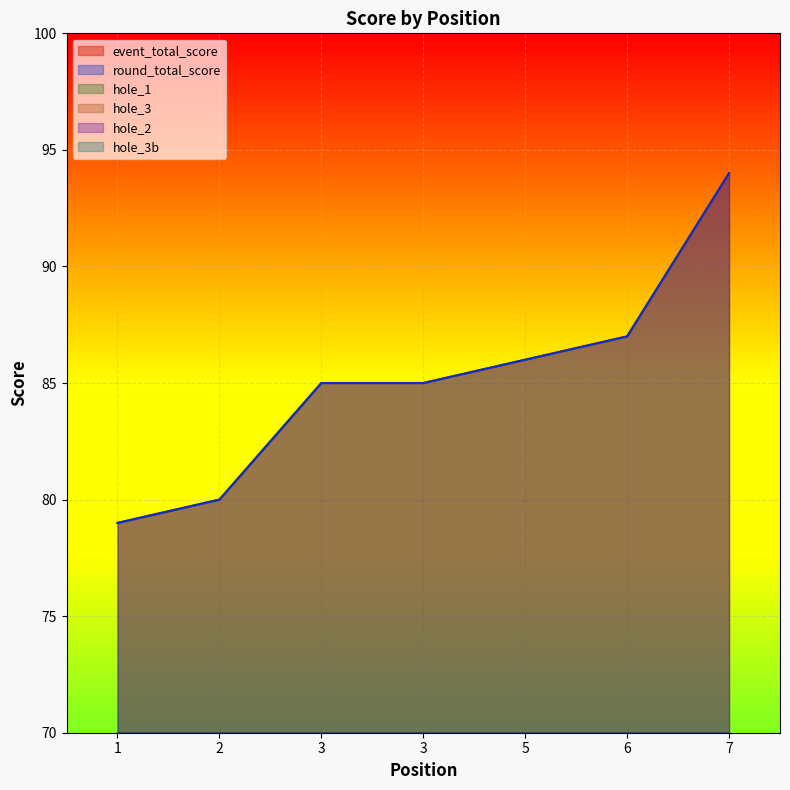

True or false: event_total_score has more than 1 points higher than both neighbors.

False